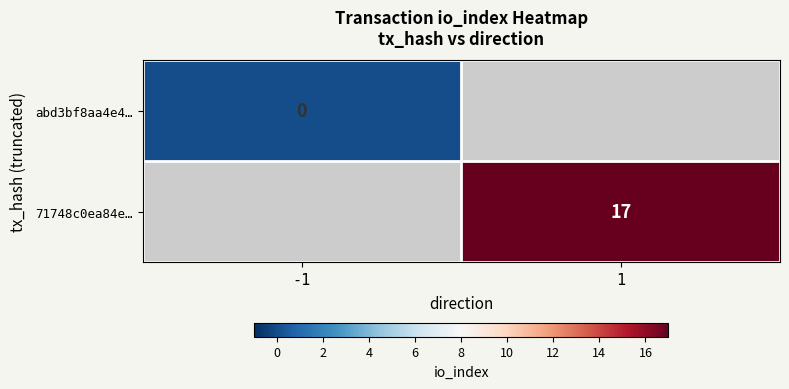

The value of 71748c0ea84e… at 1 is 17. True or false?

True